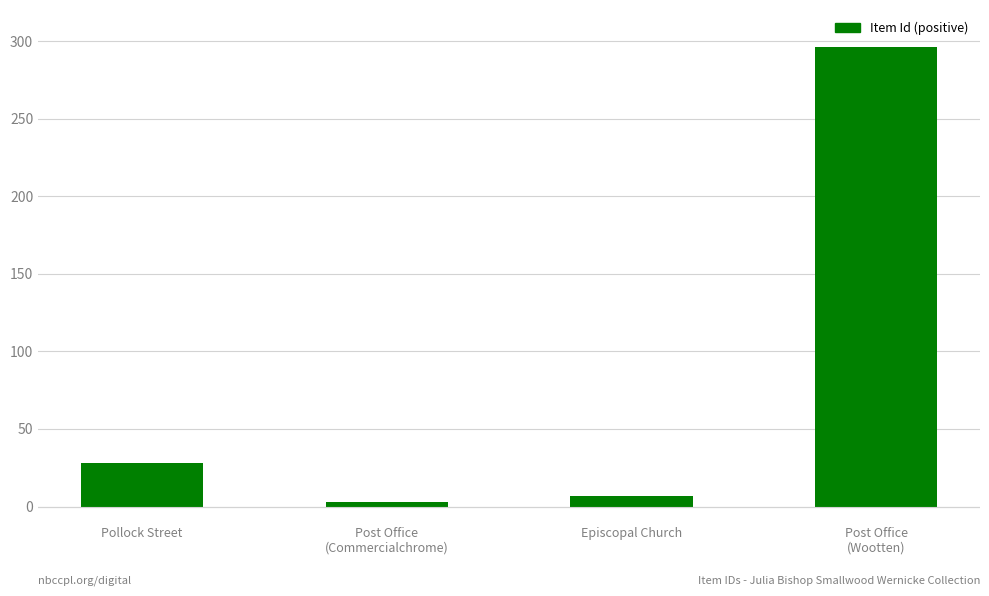

How many values are below 28?

2